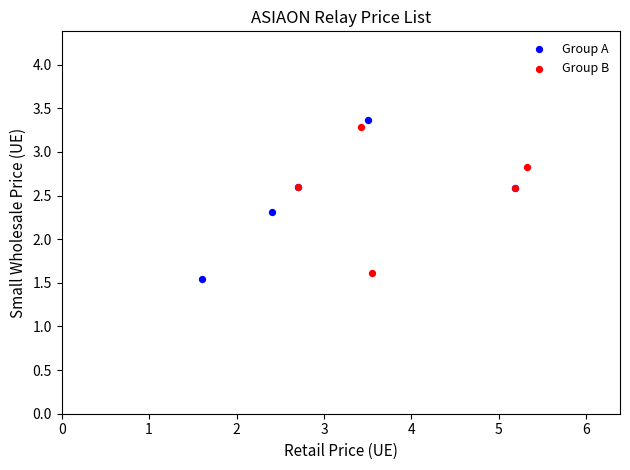

Which series has the widest spread of Y values?

Group A